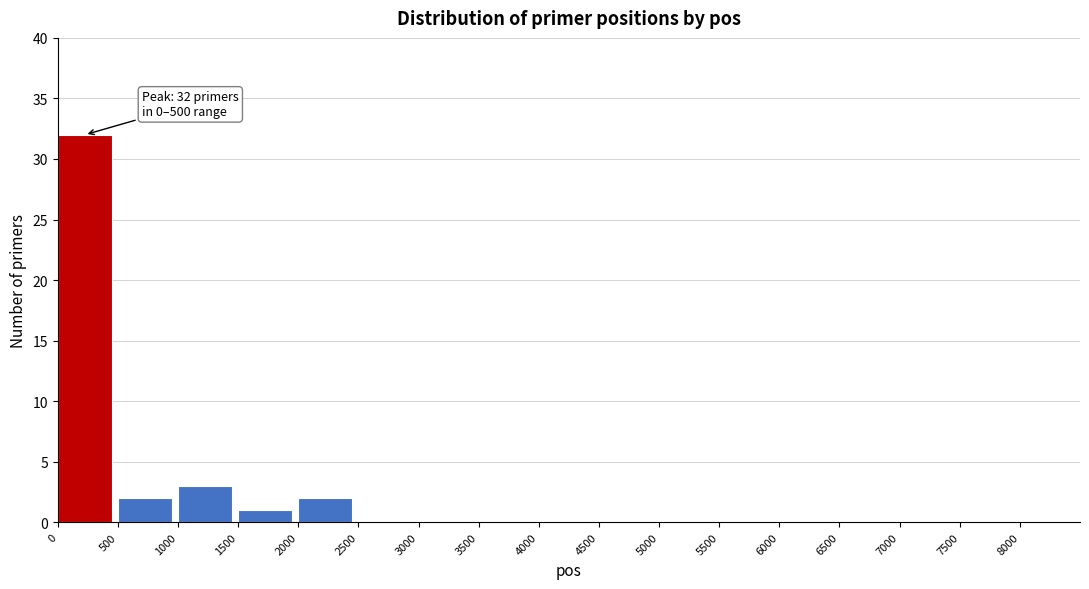

Which range on the x-axis has the tallest bar?

0 to 500